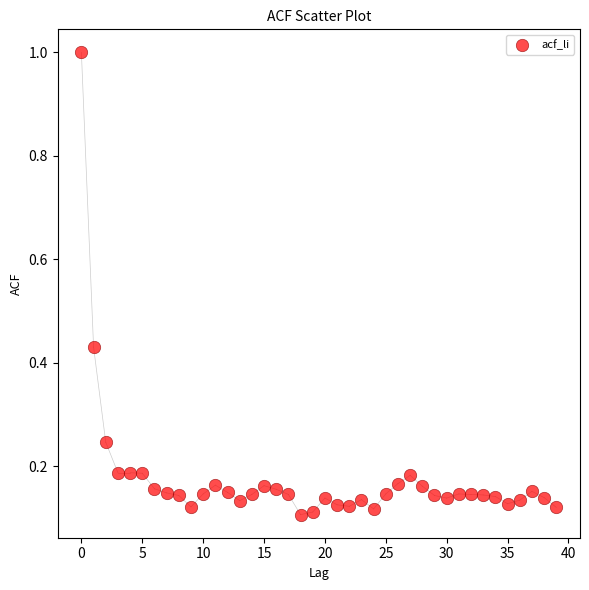

What is the range of Y values (max minus min)?

0.9